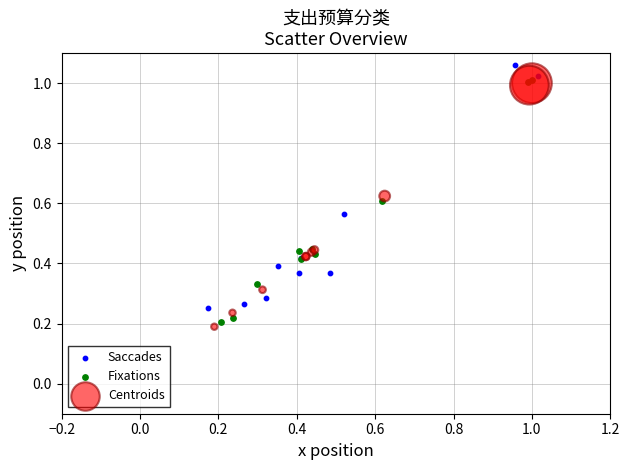

Which series reaches the maximum Y coordinate?

Saccades